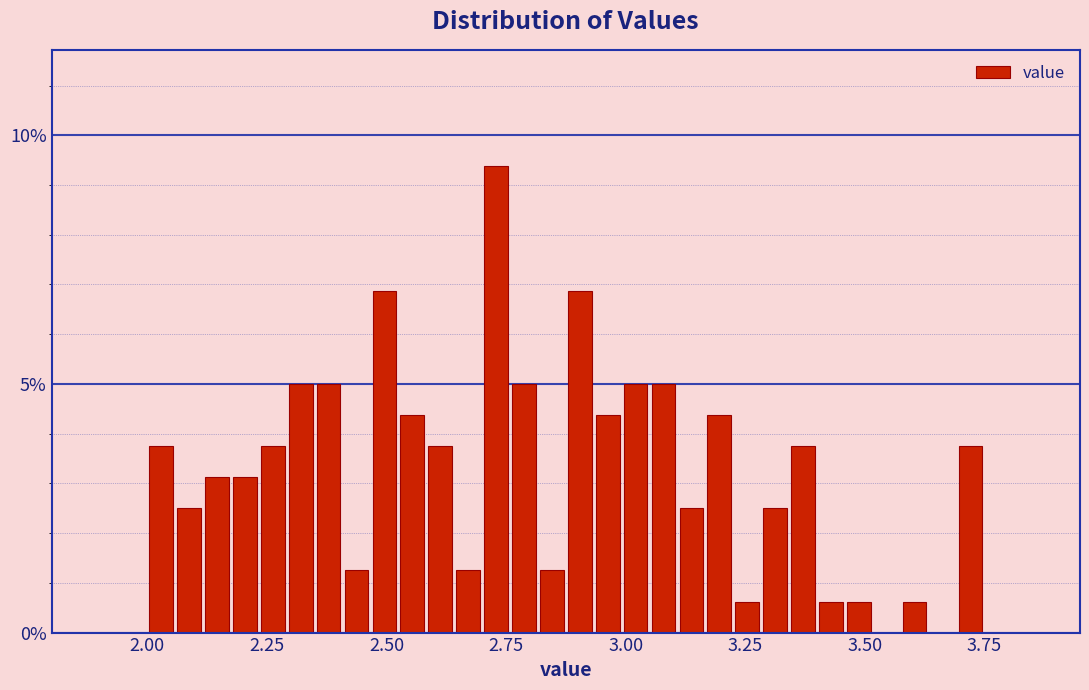

Read against the x-axis, roughly where is the centre of the tallest bar?

2.75